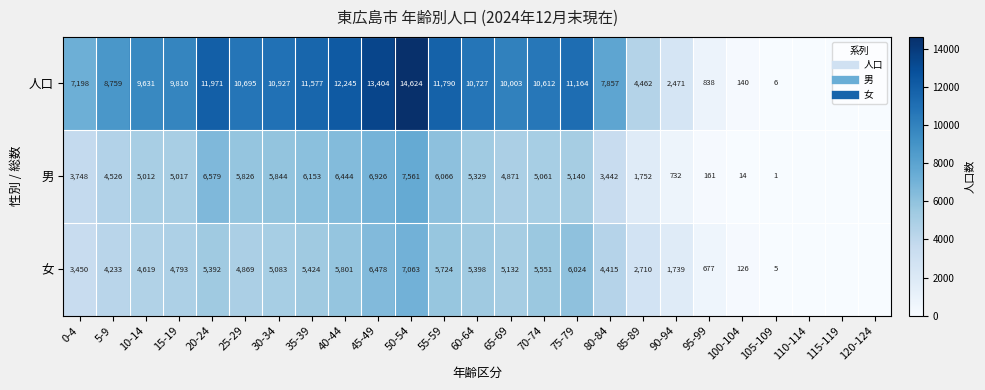

At which label does 人口 first exceed 9810?

20-24